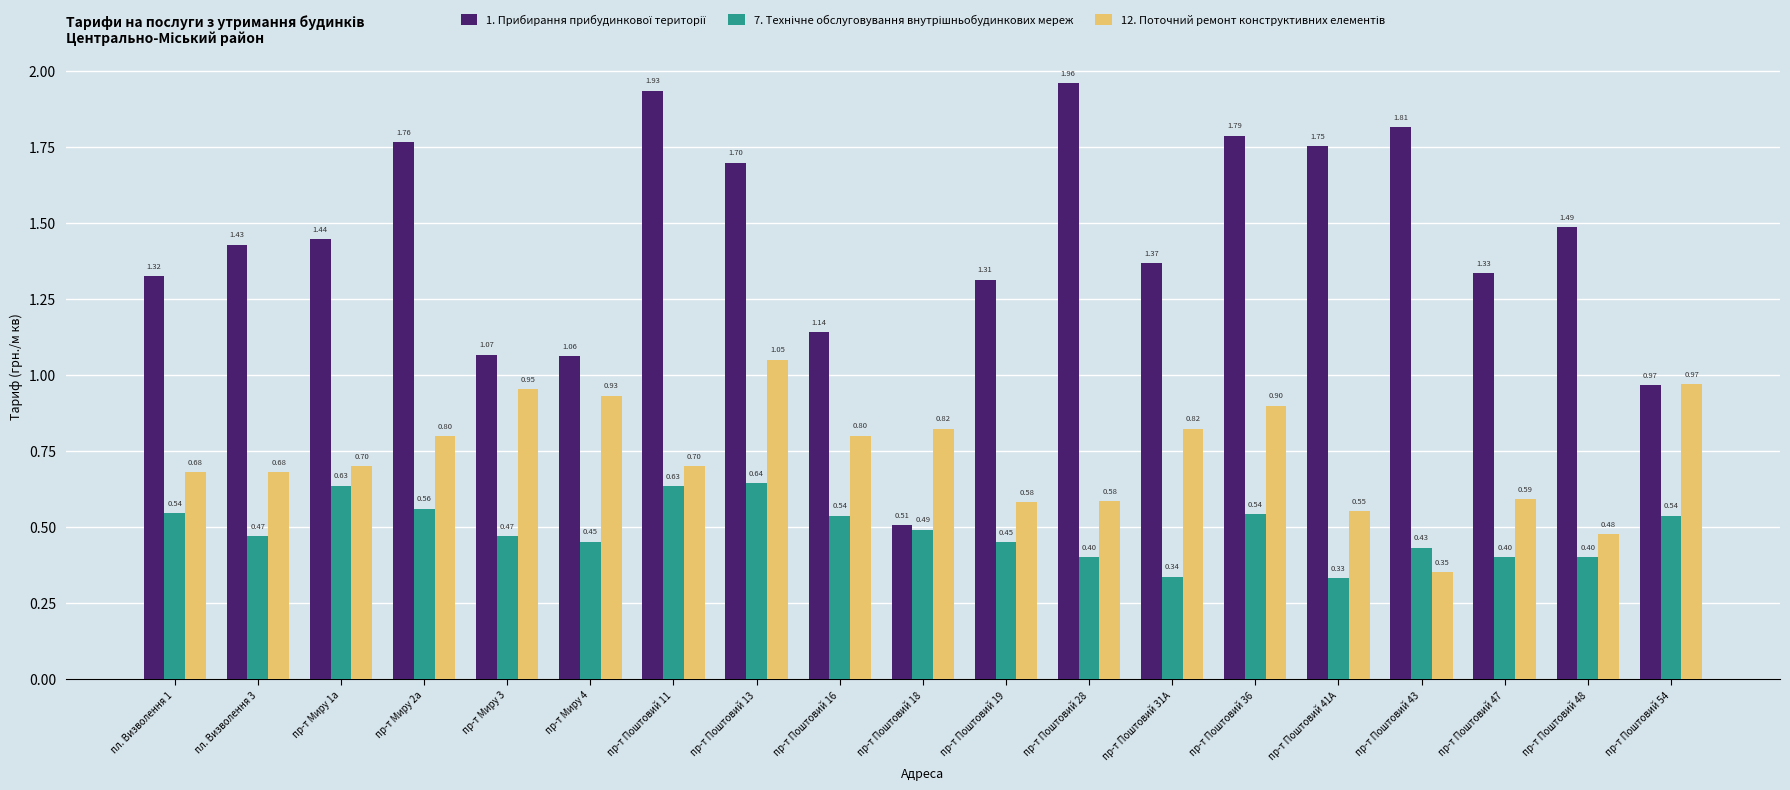

At which category is the sum across all series the highest?

пр-т Поштовий 13